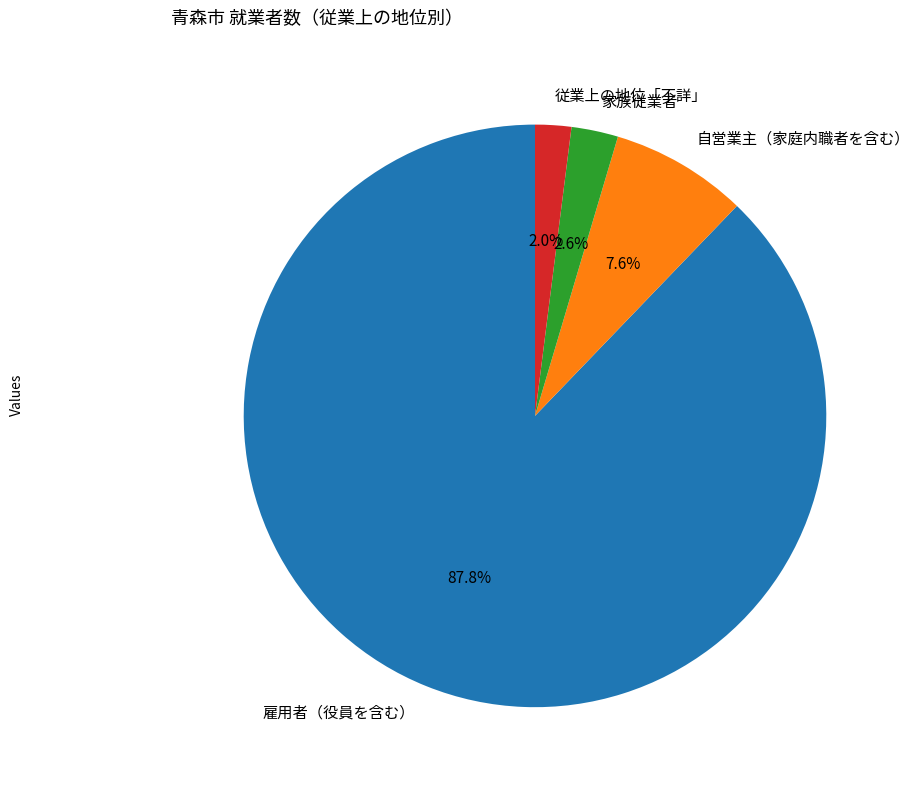

What is the largest slice in the pie chart?

雇用者（役員を含む）